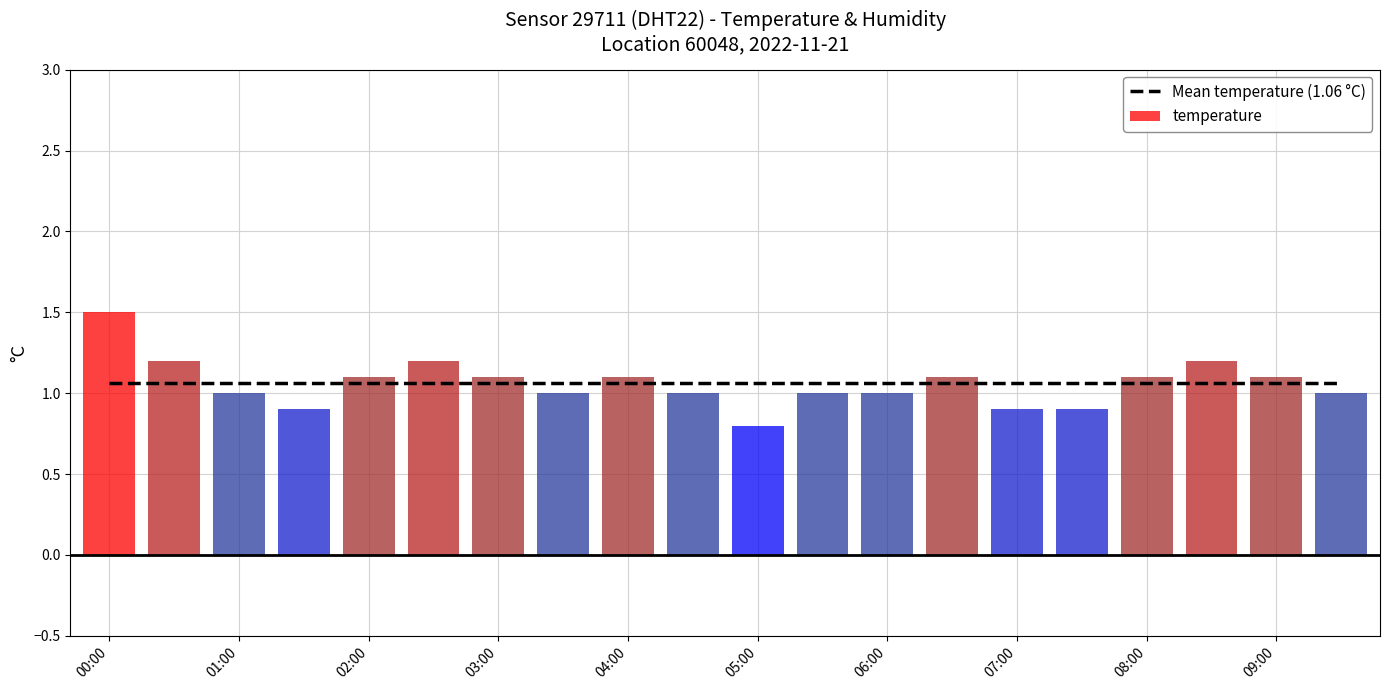

Reading left to right, what are all the values shown in this chart?

Mean temperature (1.06 °C): 1.1	1.1	1.1	1.1	1.1	1.1	1.1	1.1	1.1	1.1	1.1	1.1	1.1	1.1	1.1	1.1	1.1	1.1	1.1	1.1
temperature: 1.5	1.2	1.0	0.9	1.1	1.2	1.1	1.0	1.1	1.0	0.8	1.0	1.0	1.1	0.9	0.9	1.1	1.2	1.1	1.0